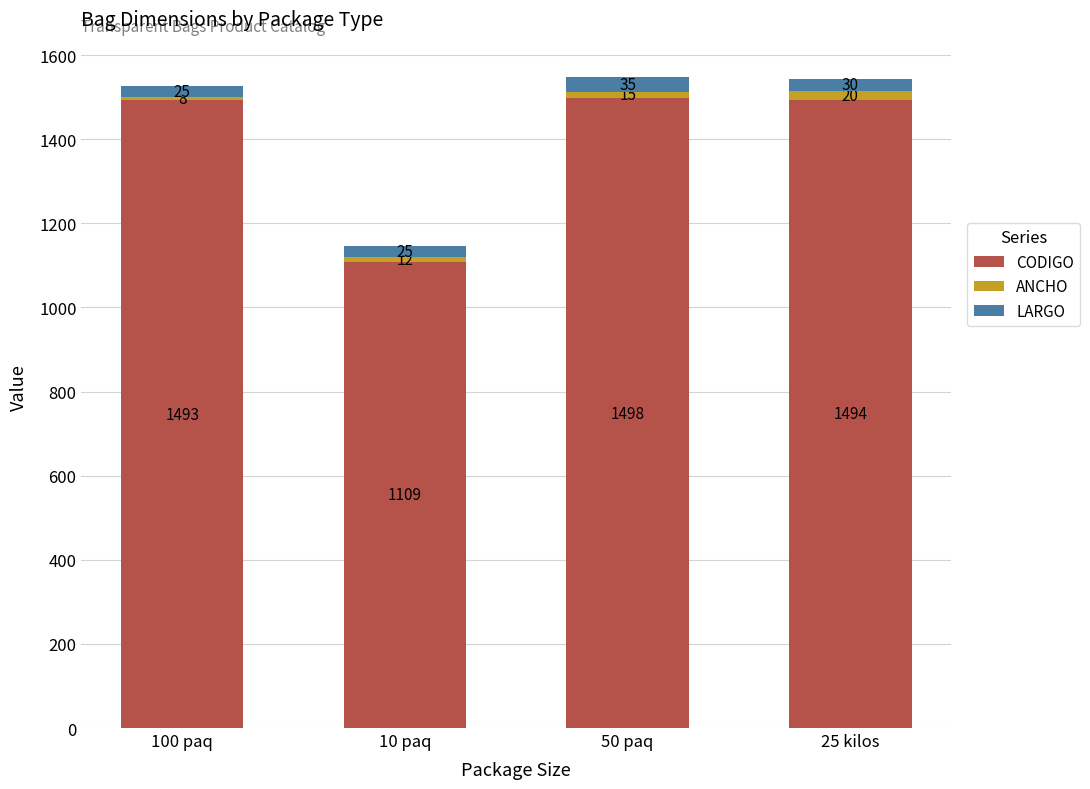

How many values in the CODIGO series are below 1494?

2